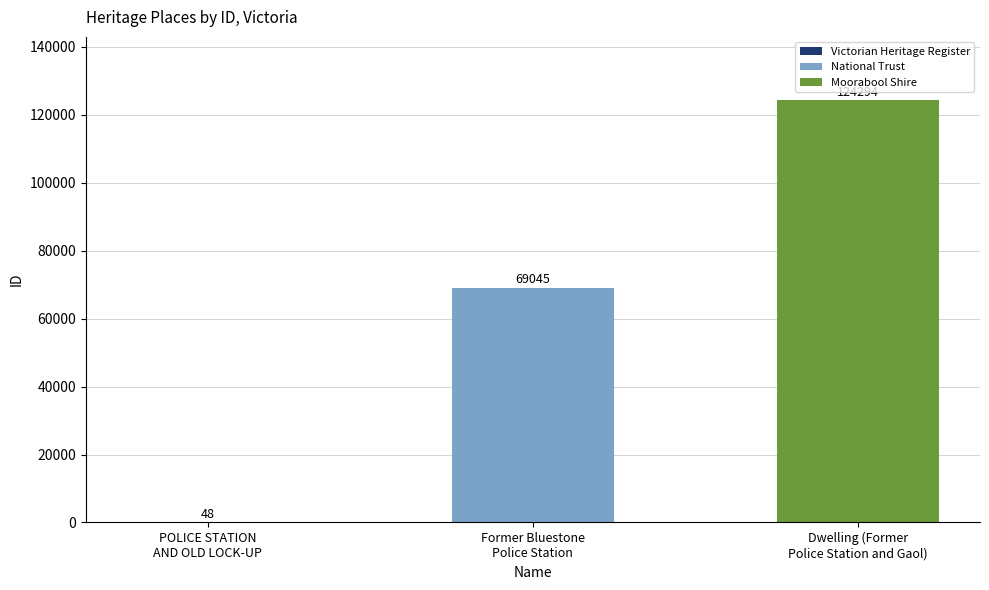

What is the greatest value displayed?

124294